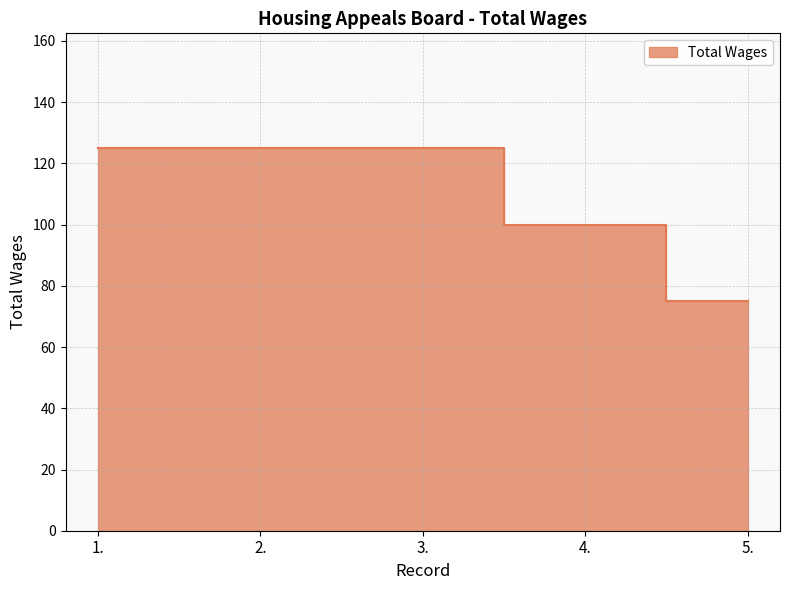

Between 4. and 1., which is larger?

1.